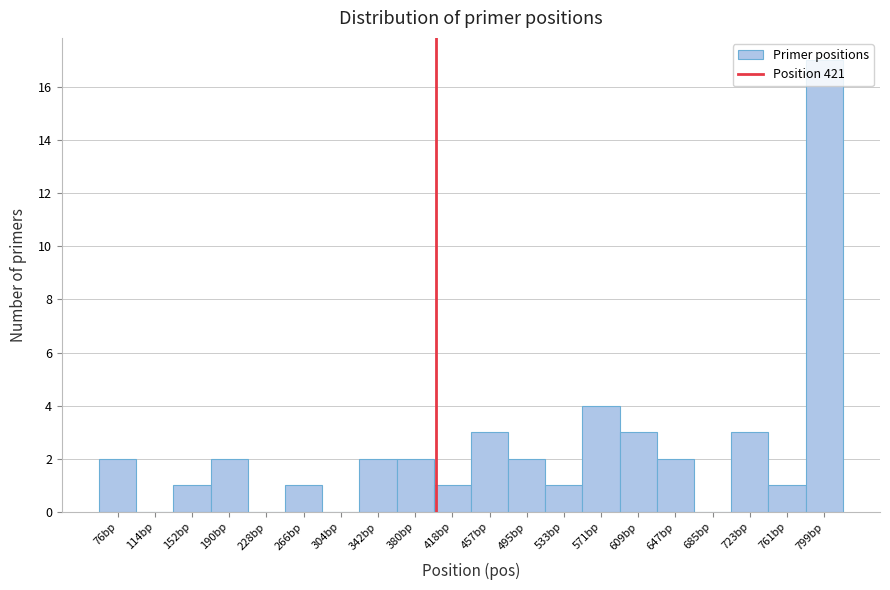

Where is the data nearest to the value 8?

571bp